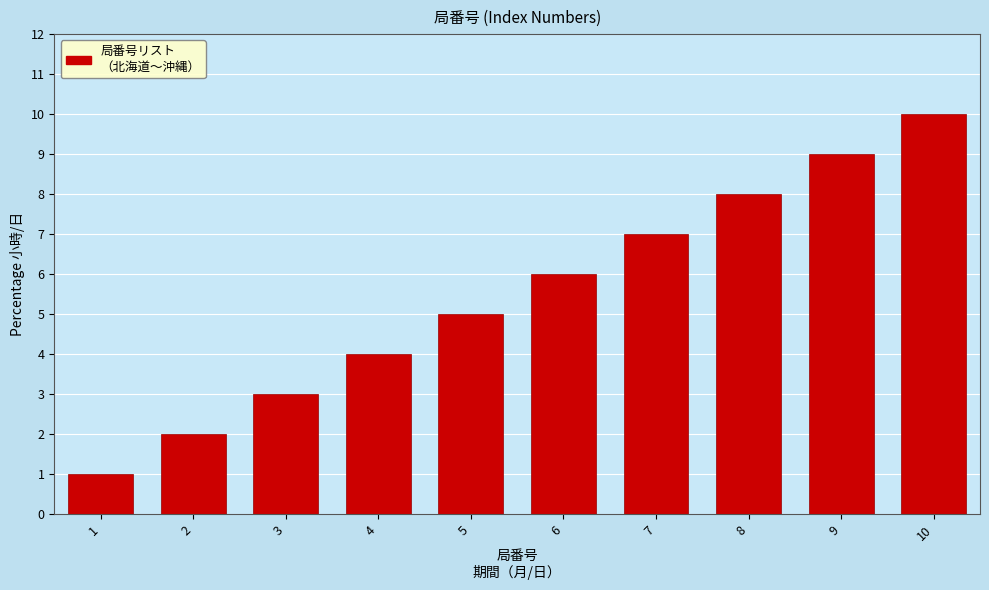

Rank the categories by value from highest to lowest.

10, 9, 8, 7, 6, 5, 4, 3, 2, 1